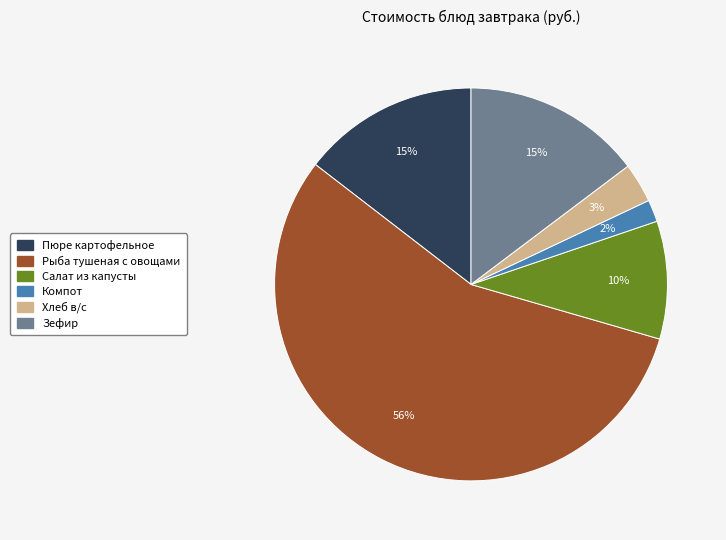

Is it true that Салат из капусты is 1% of the pie?

False